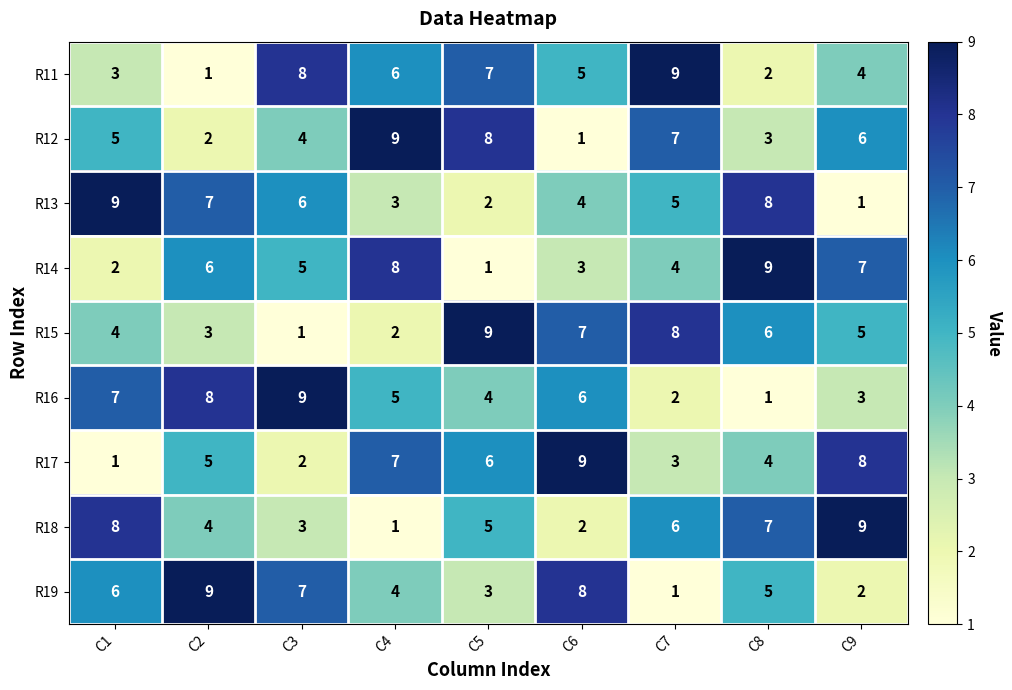

At which label does R19 reach its minimum?

C7